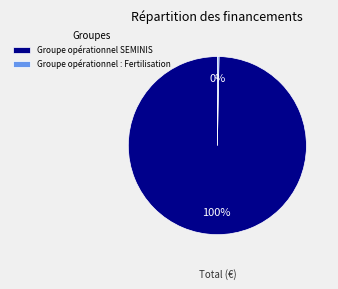

Which has a higher value, Groupe opérationnel : Fertilisation or Groupe opérationnel SEMINIS?

Groupe opérationnel SEMINIS